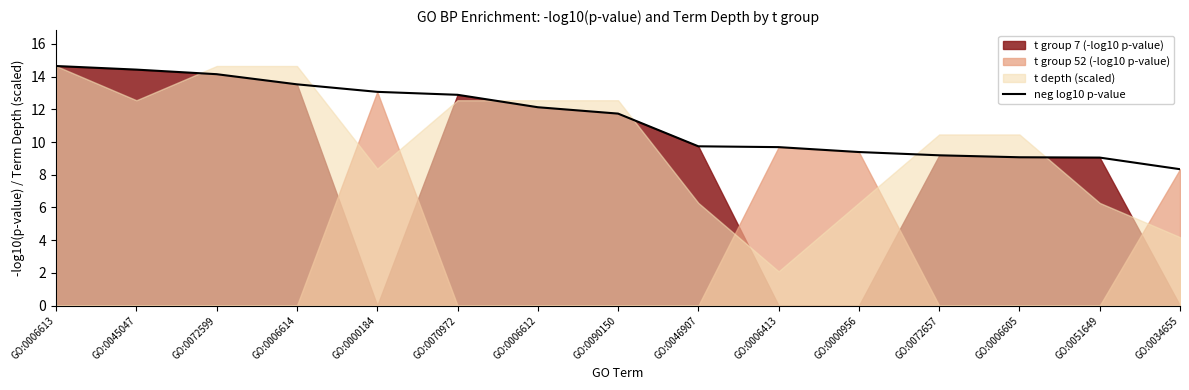

True or false: the data has more than 0 interior local peaks.

False